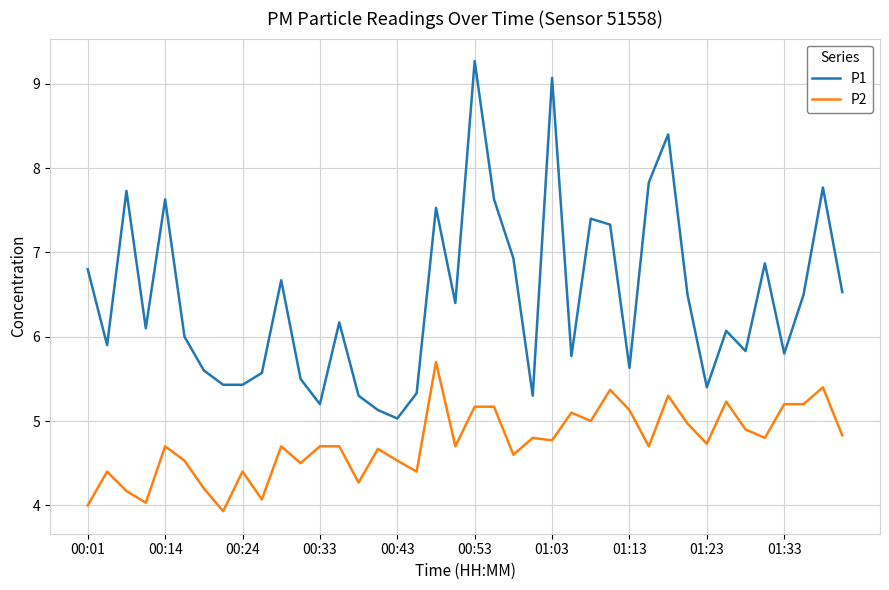

How many lines are shown in the chart?

2